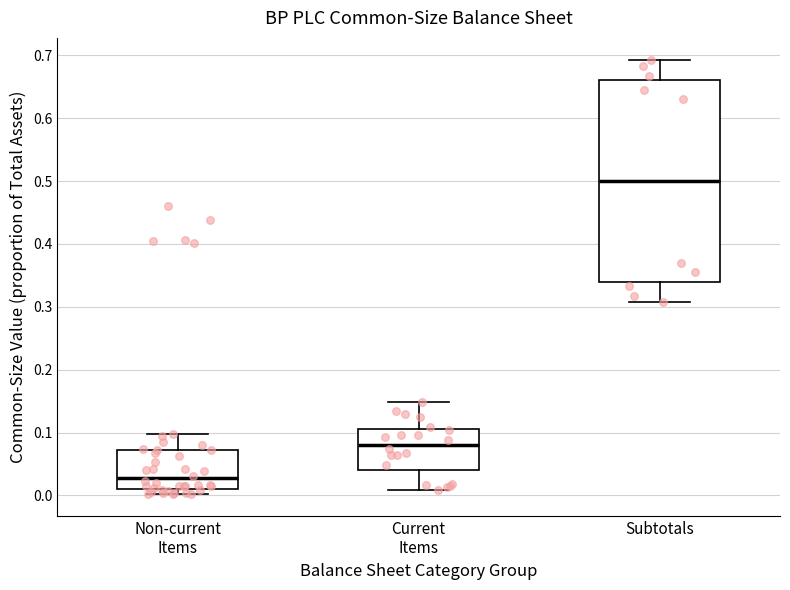

Where is the lower edge of the box for Non-current Items on the y-axis? The values are not printed on the chart, so give them approximately, as read against the axis.

0.01